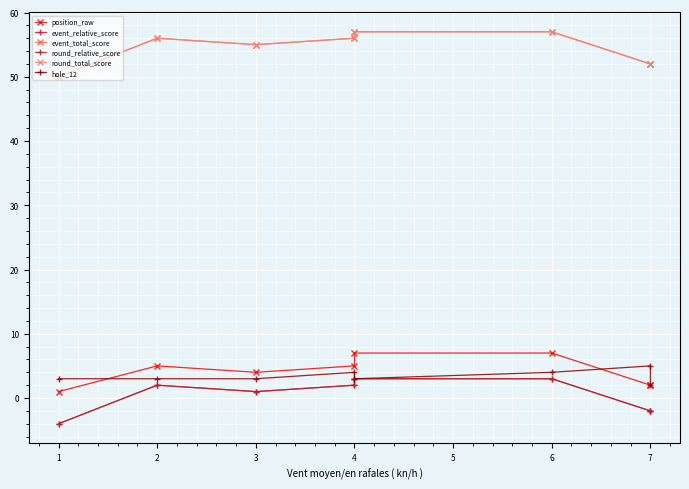

What is the maximum value for position_raw?

7